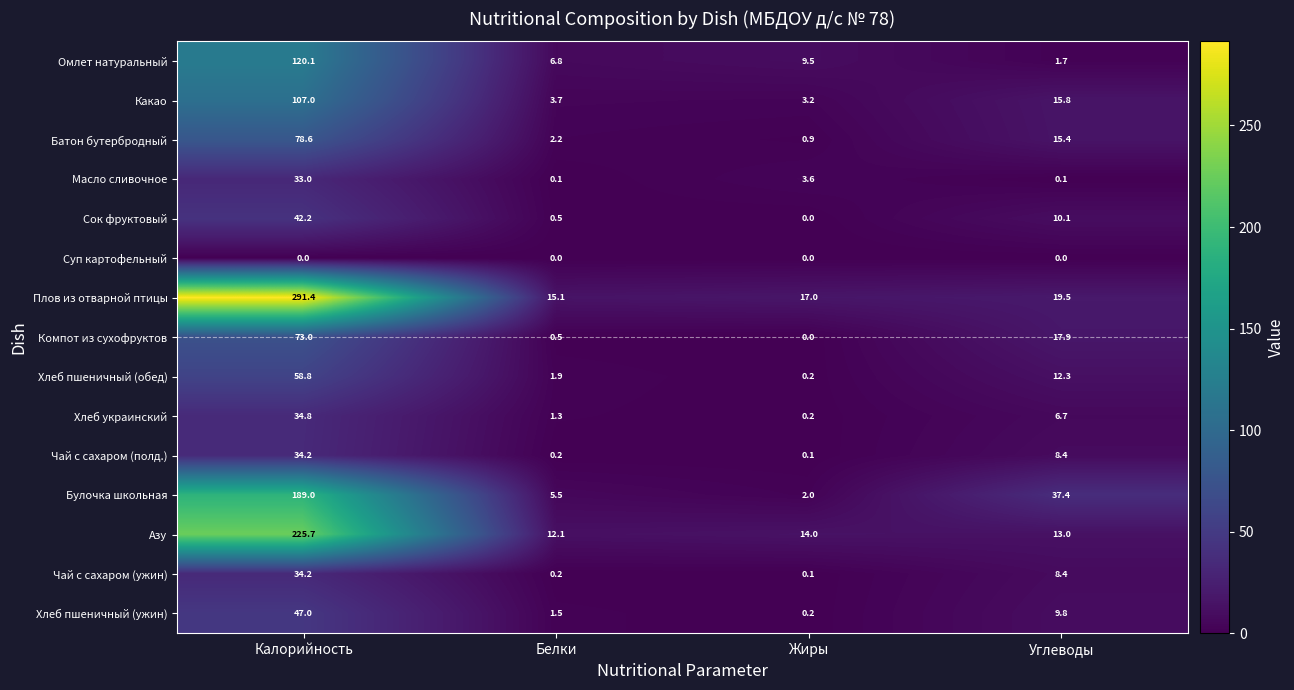

What is the maximum value shown in the chart?

291.4